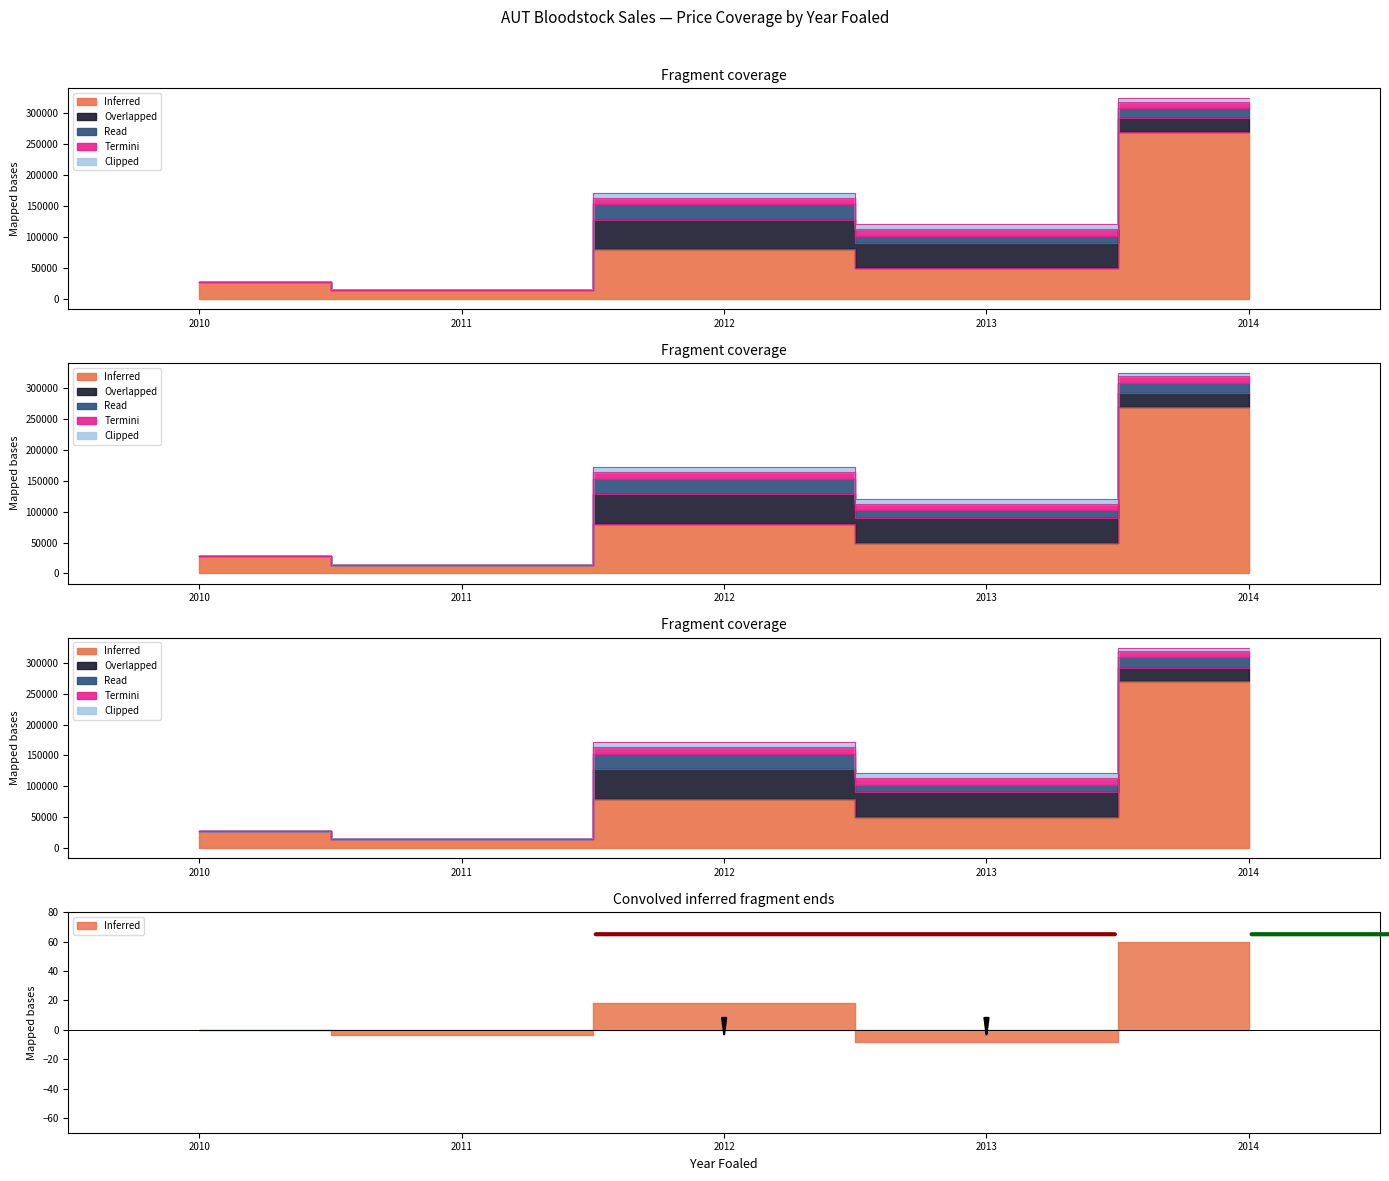

What is the sum of all Read values?

54000